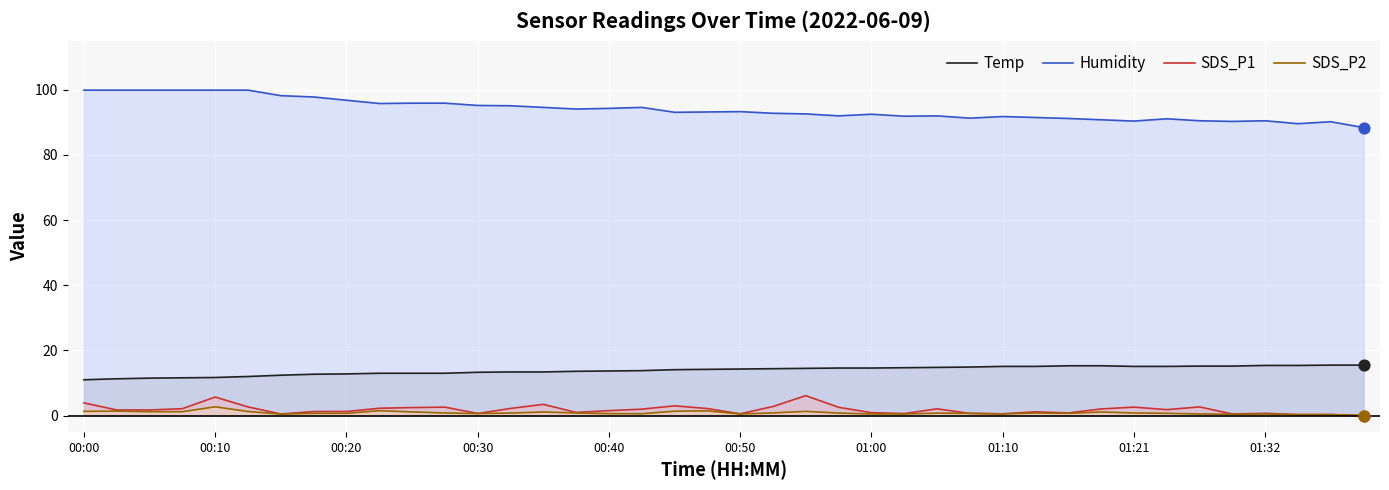

Which series contains the highest Y value?

Humidity